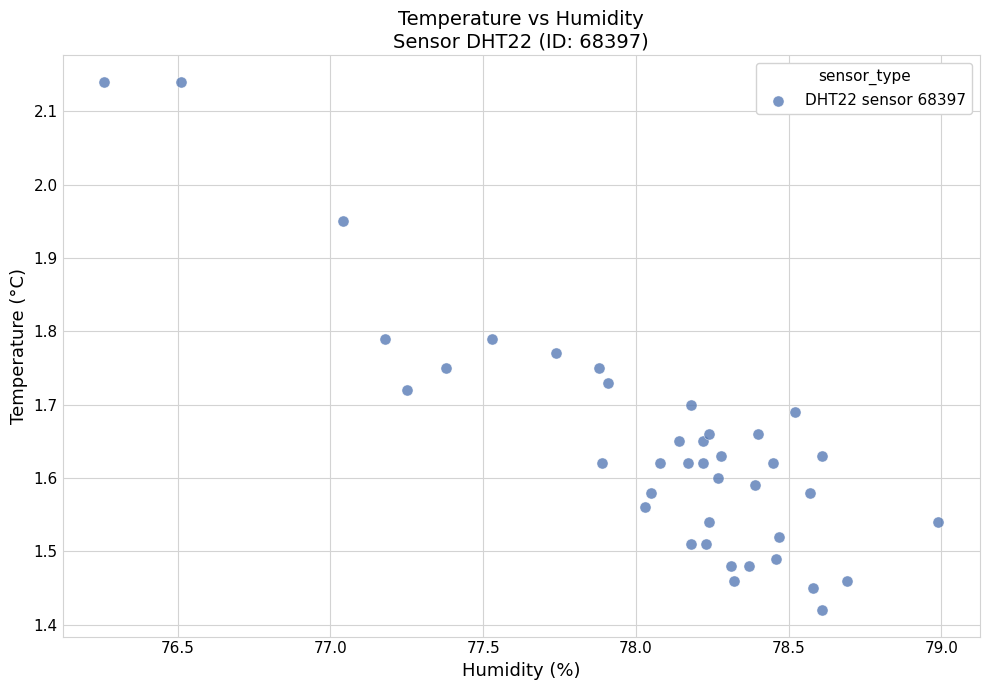

What is the range of X values (max minus min)?

2.7